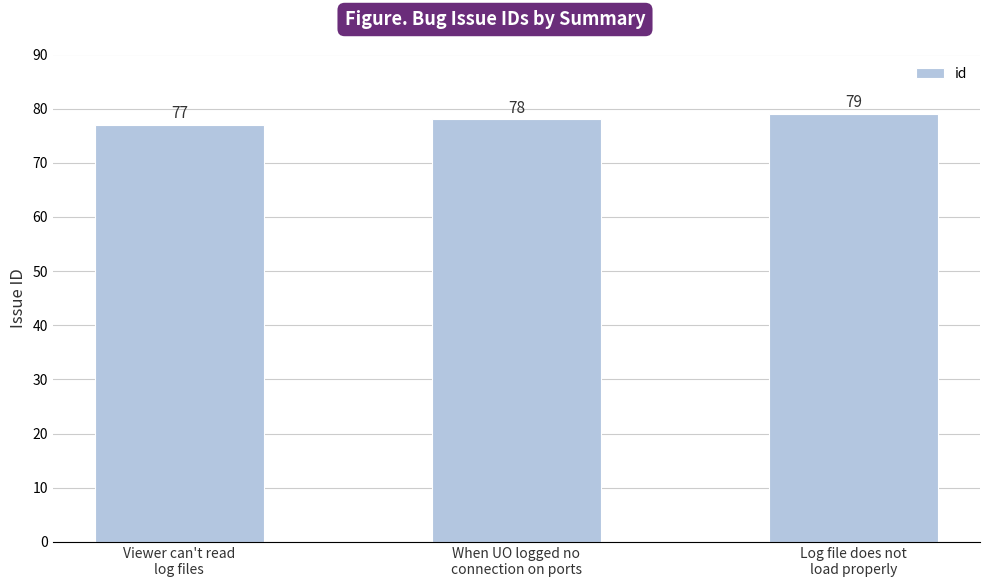

What is the value of the 2nd bar from the left?

78